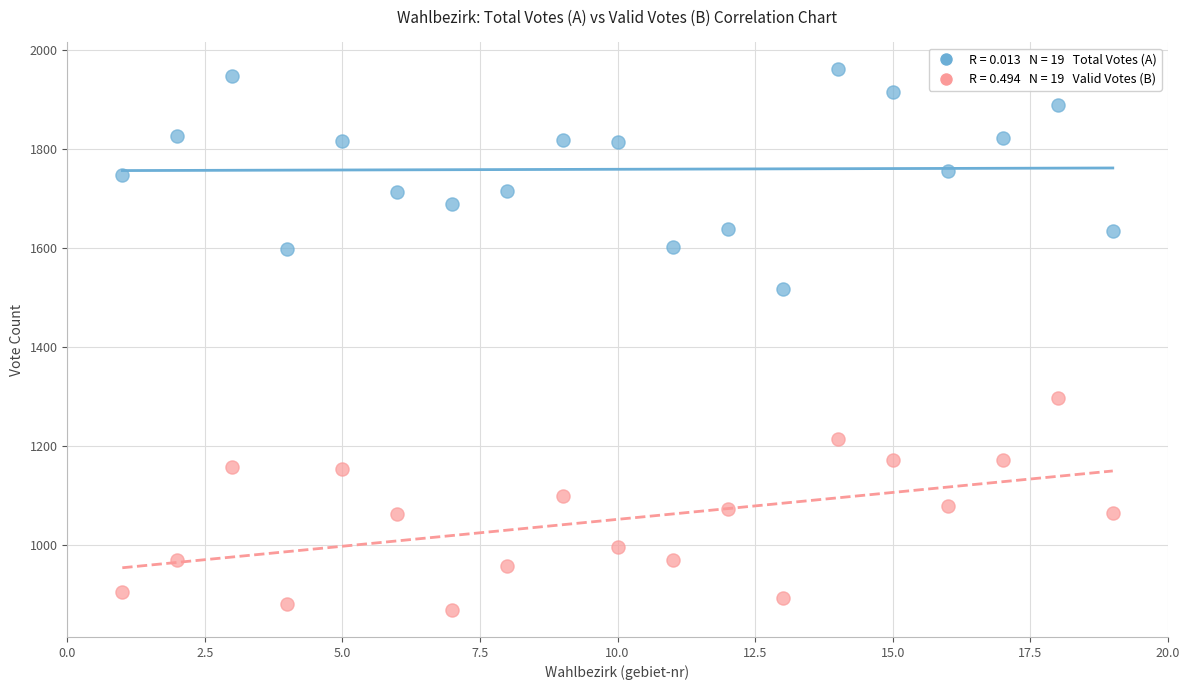

Across all data points, what is the range of Y values (max minus min)?

1093